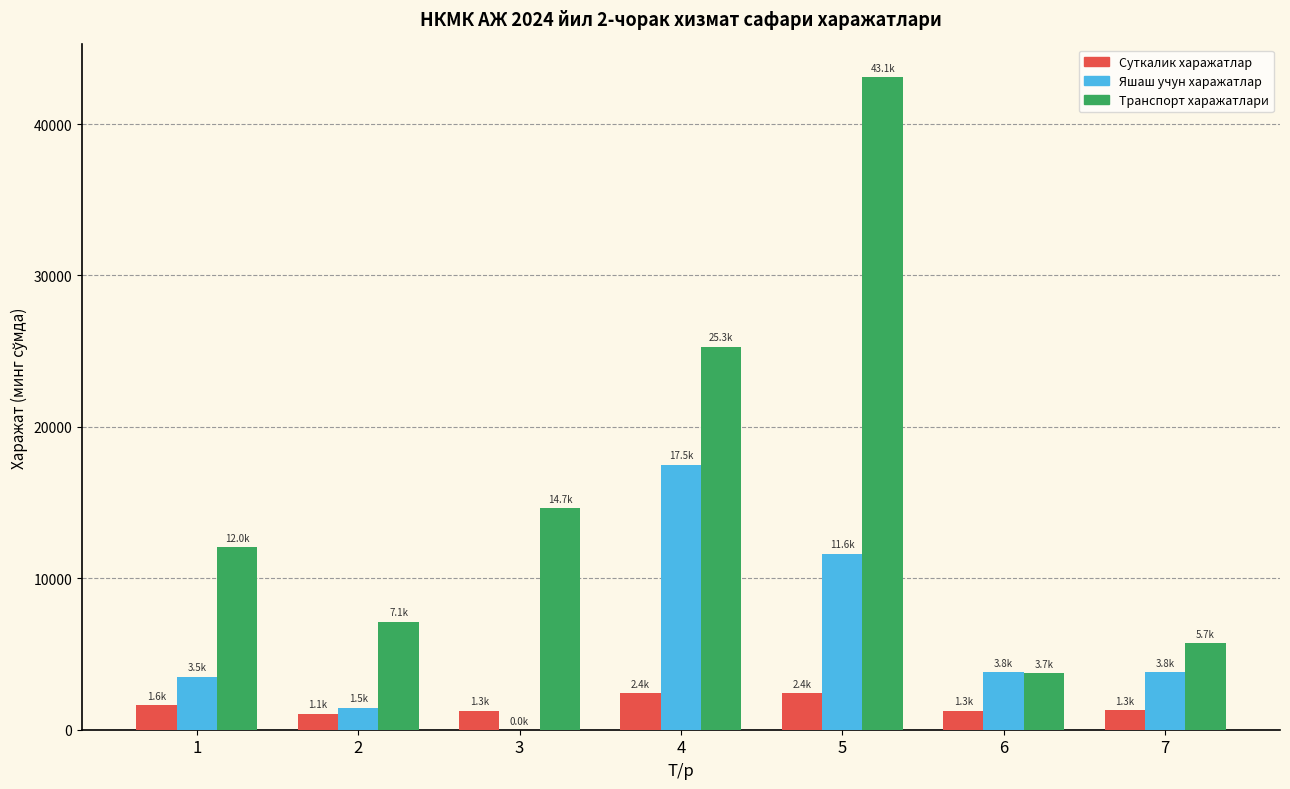

At which category does the chart reach its peak across all series?

5